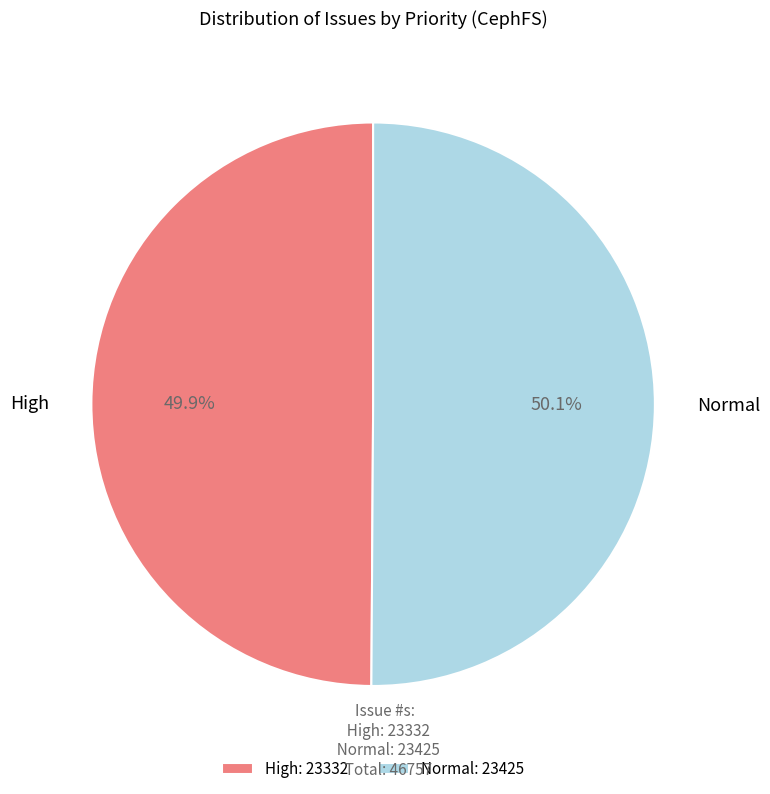

Does any single category account for the majority?

Yes